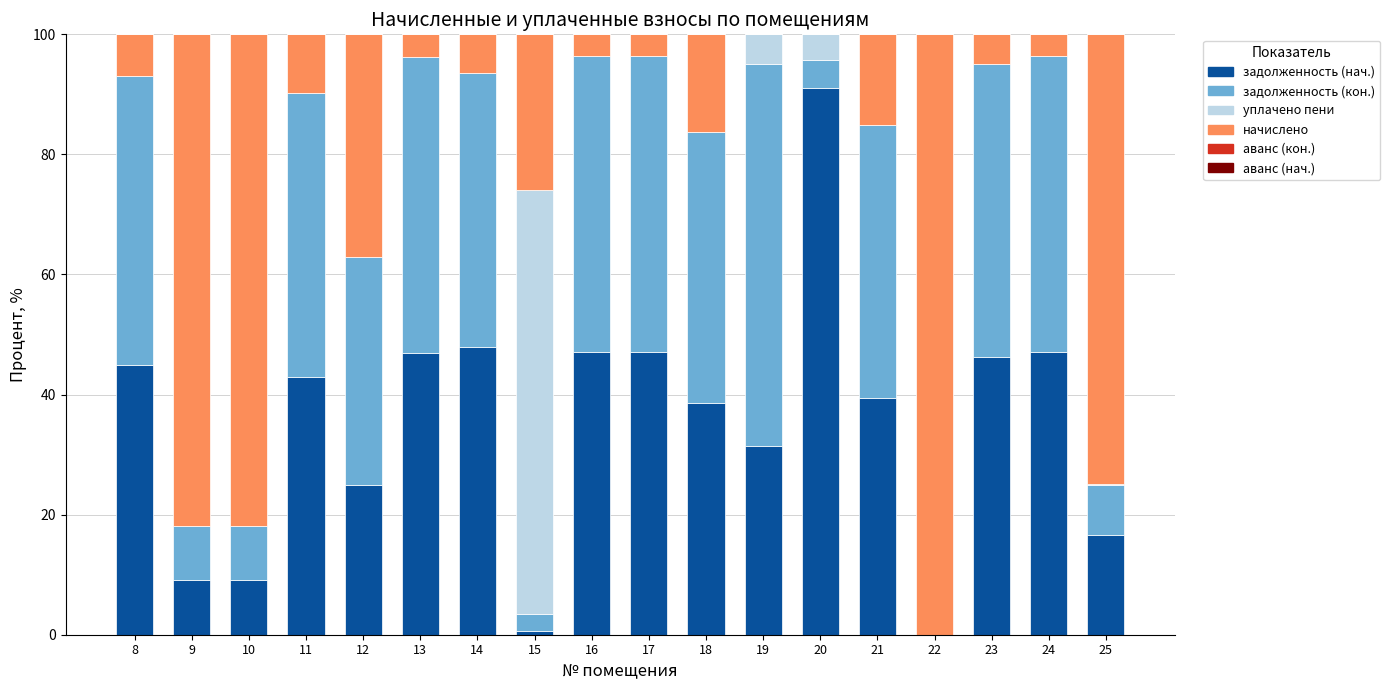

Count the number of categories in the chart.

18